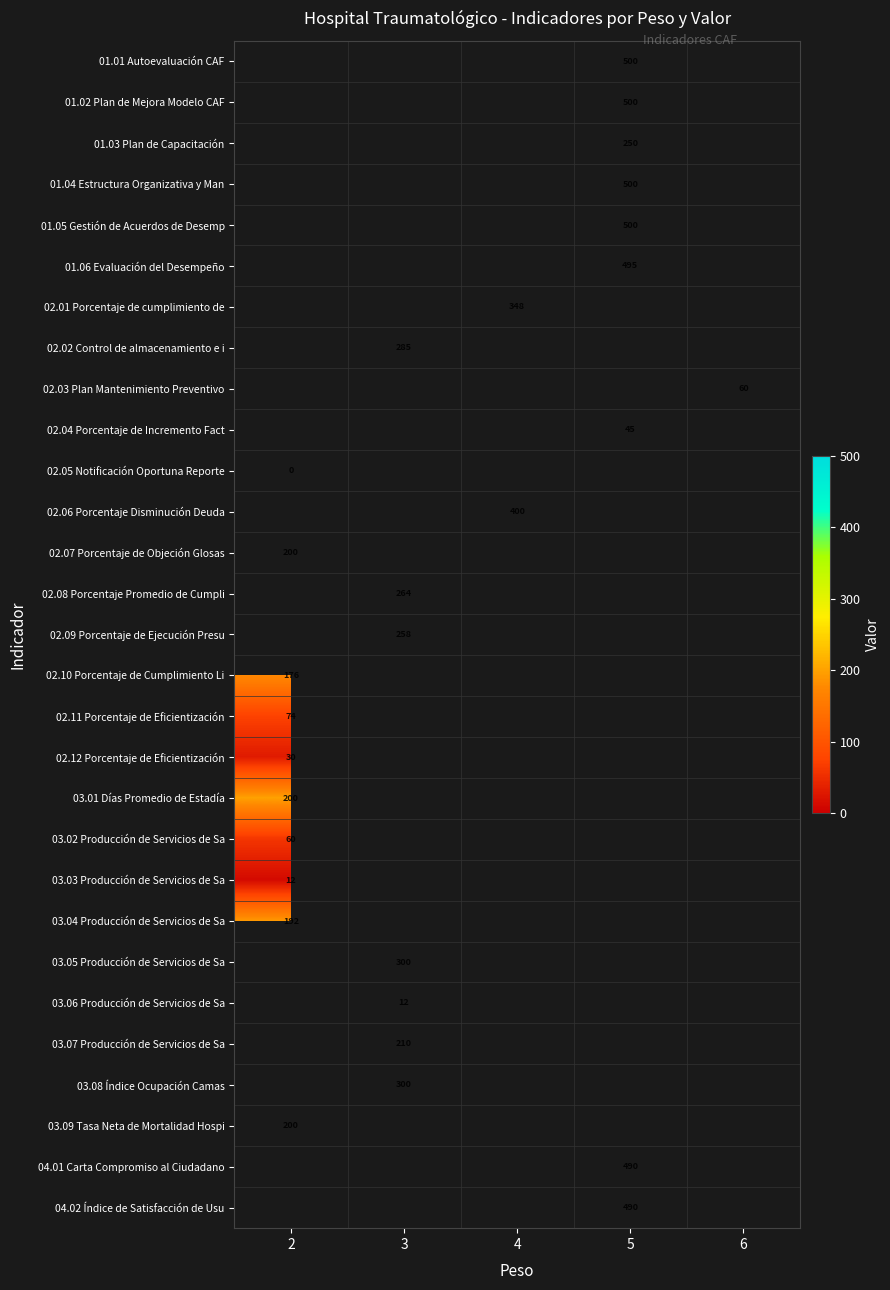

How many categories are shown in the chart?

5